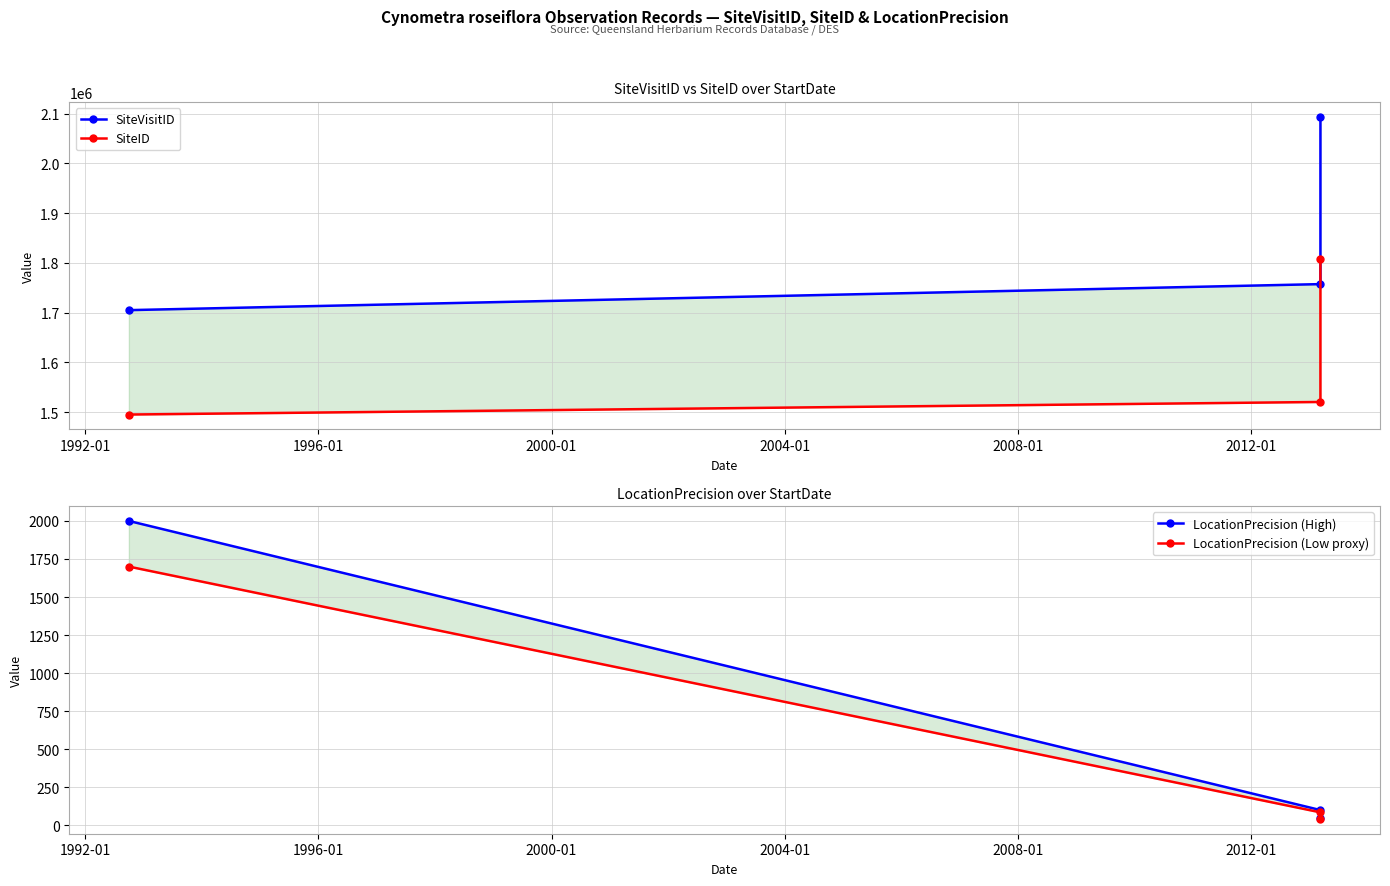

Reading left to right, what are all the values shown in this chart?

SiteVisitID: 1704922.0	1757245.0	2093990.0
SiteID: 1494975.0	1520259.0	1808429.0
LocationPrecision (High): 2000.0	100.0	50.0
LocationPrecision (Low proxy): 1700.0	85.0	42.5